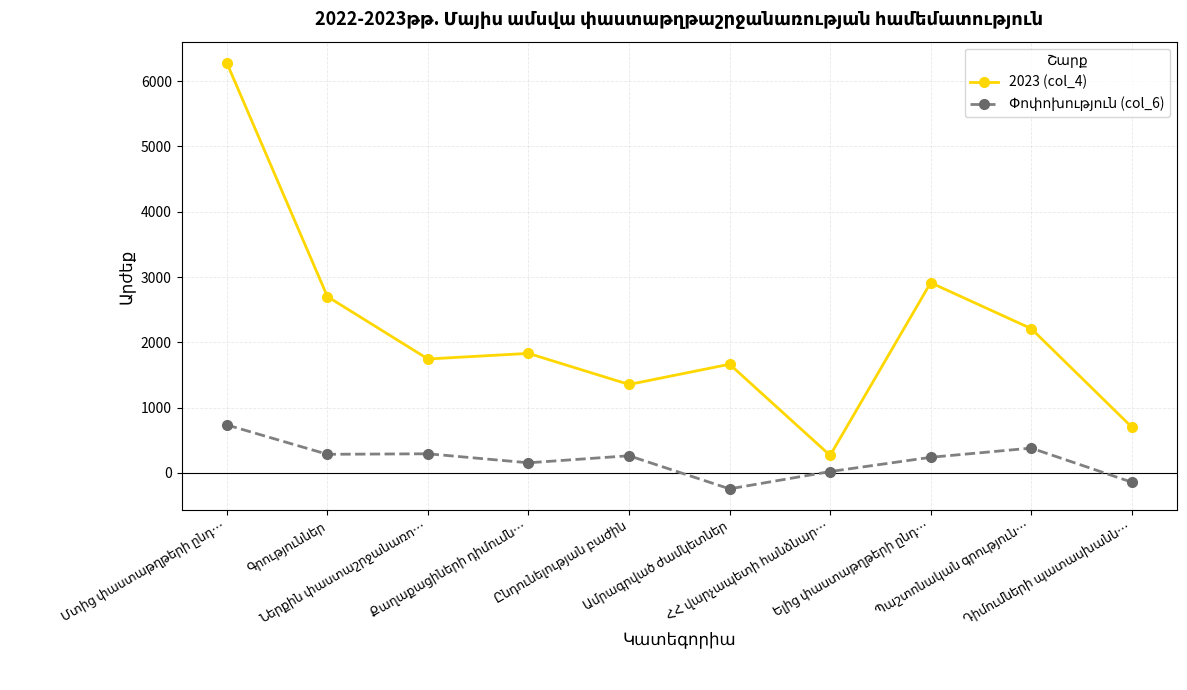

Which series has the largest range (max minus min)?

2023 (col_4)